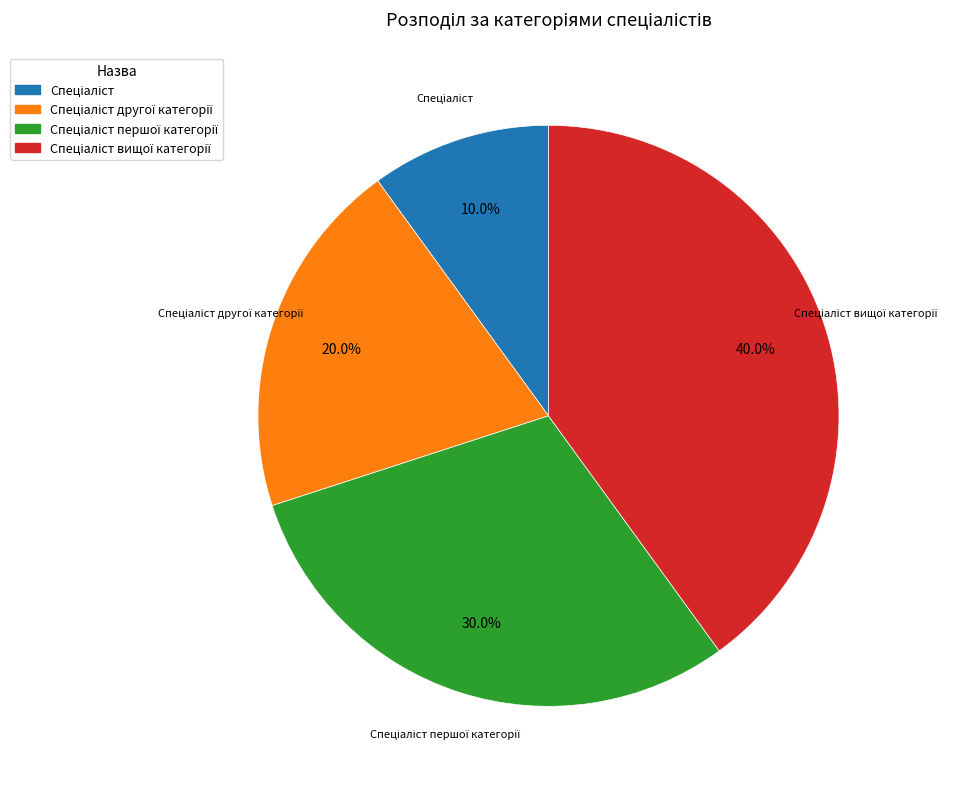

Does any single category account for the majority?

No